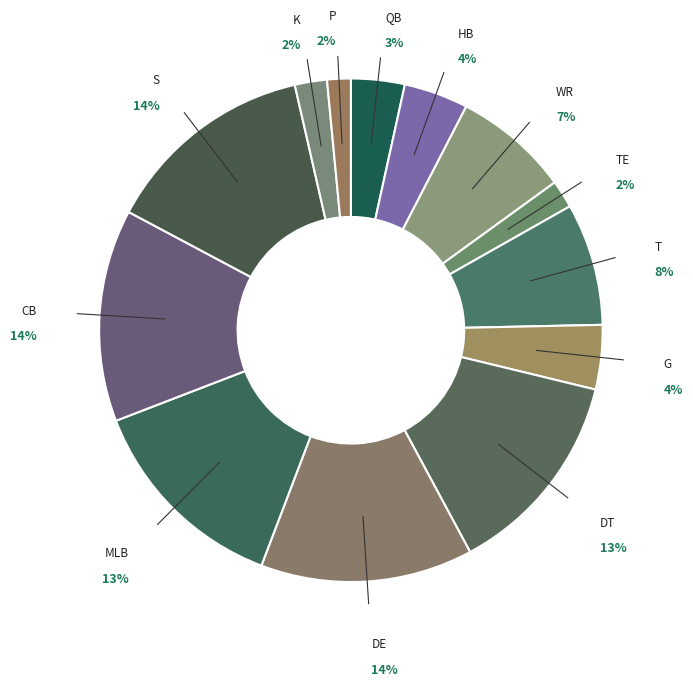

Which slice is the smallest?

P